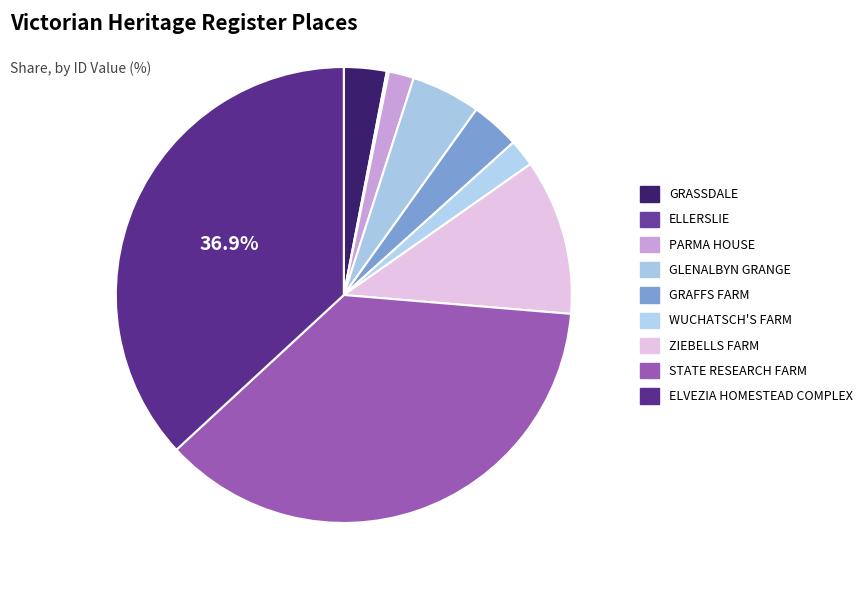

Do STATE RESEARCH FARM and ZIEBELLS FARM together represent more than half of the pie?

No